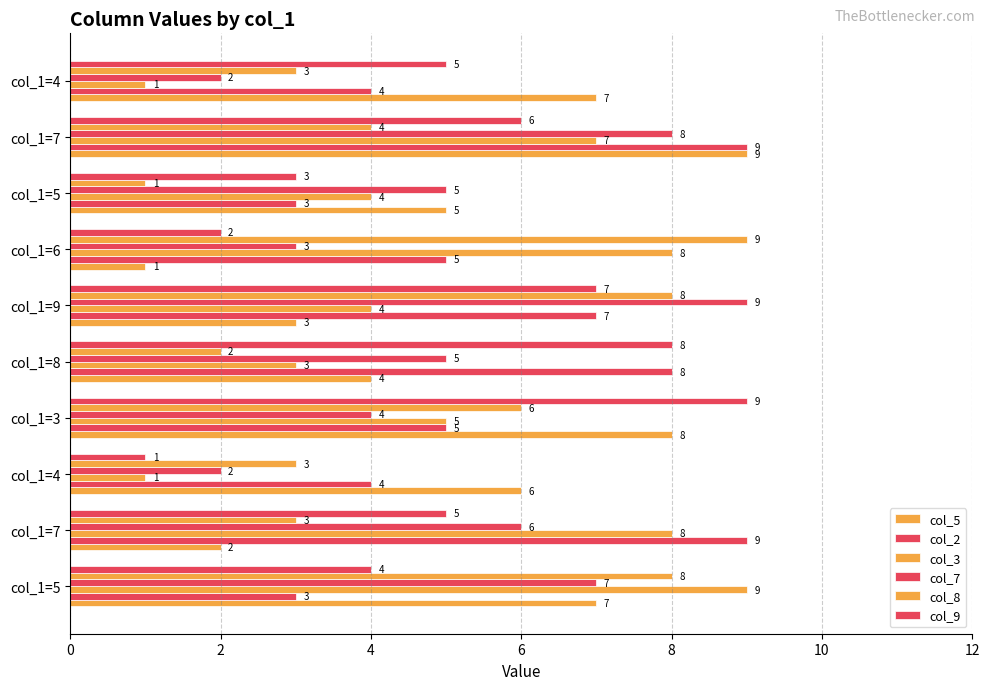

How many data points does each series have?

10